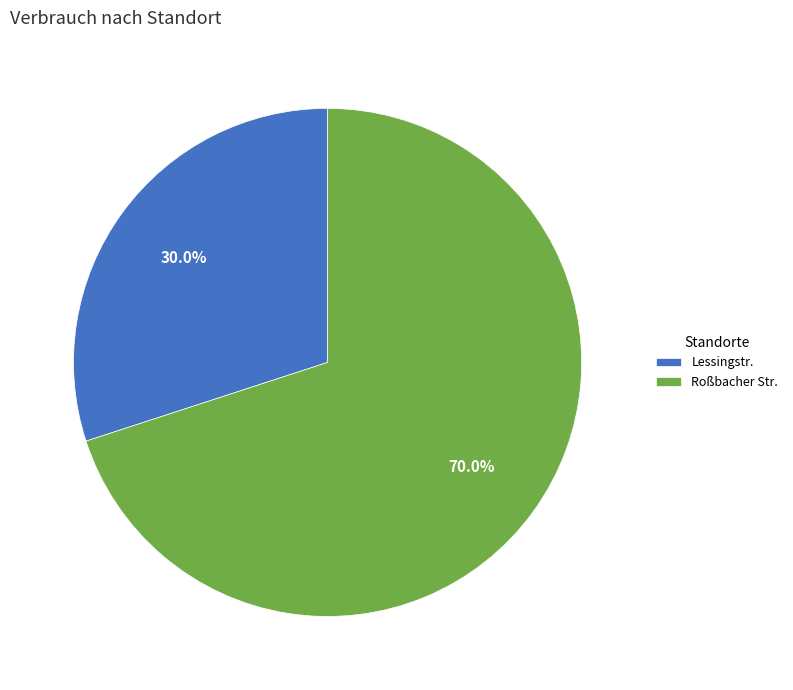

Which has a higher value, Roßbacher Str. or Lessingstr.?

Roßbacher Str.